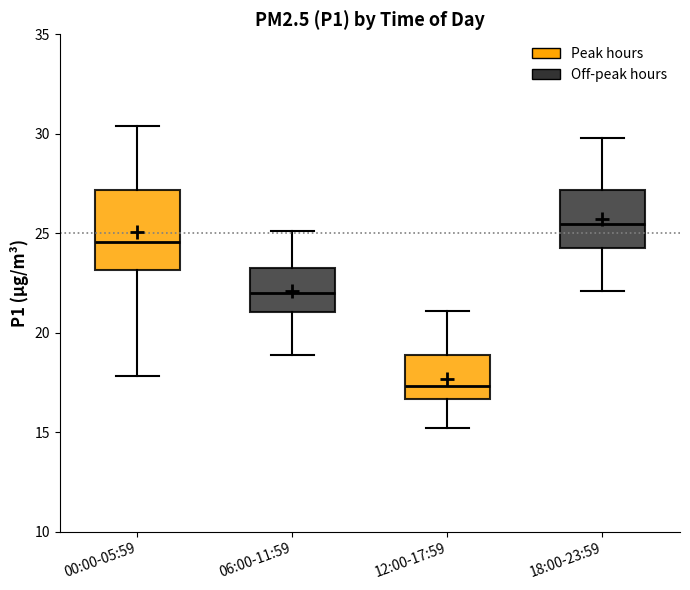

Where is the upper edge of the box for 12:00-17:59 on the y-axis? The values are not printed on the chart, so give them approximately, as read against the axis.

19.0